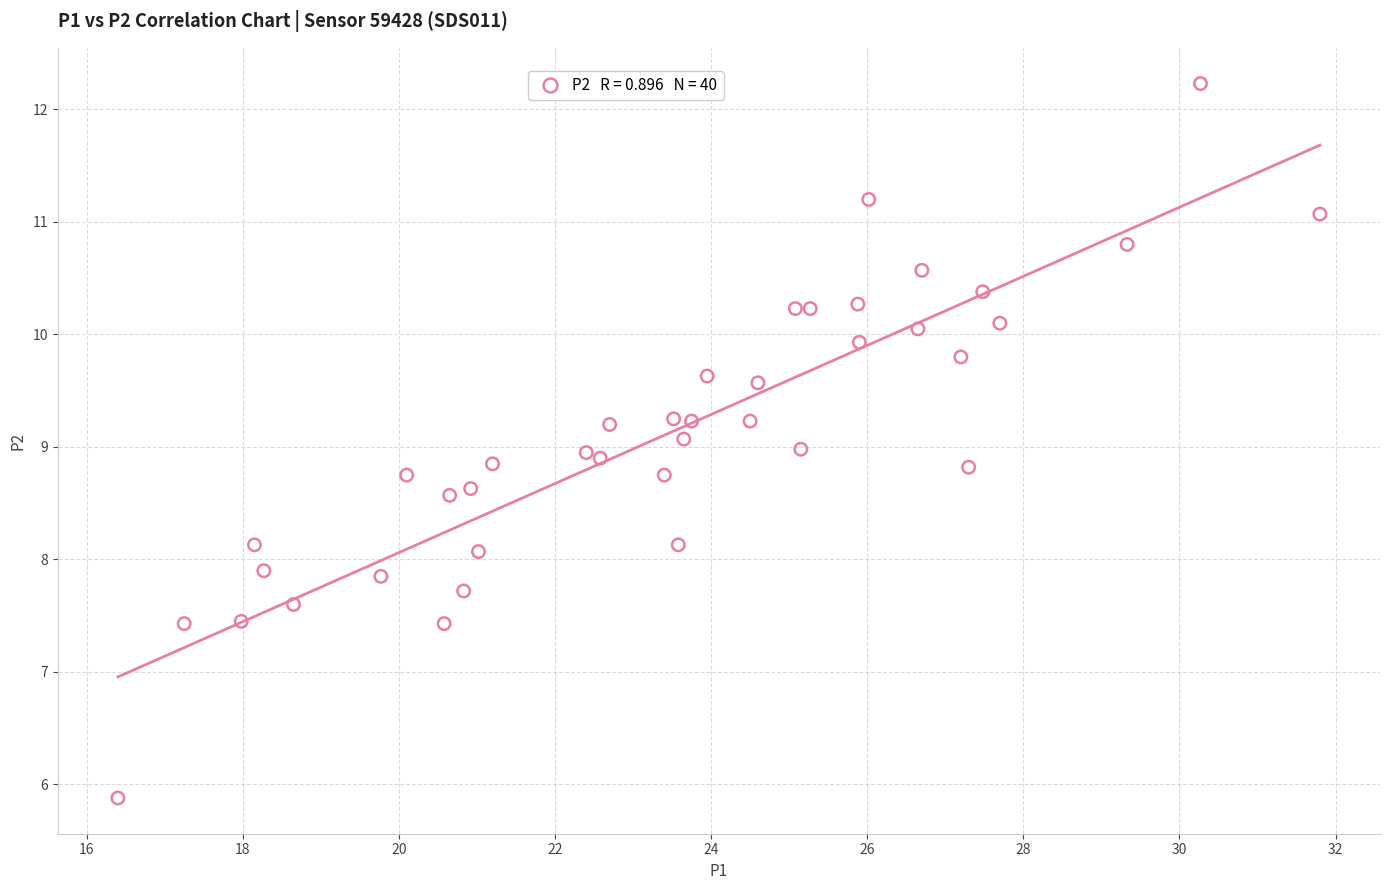

What is the range of X values (max minus min)?

15.4